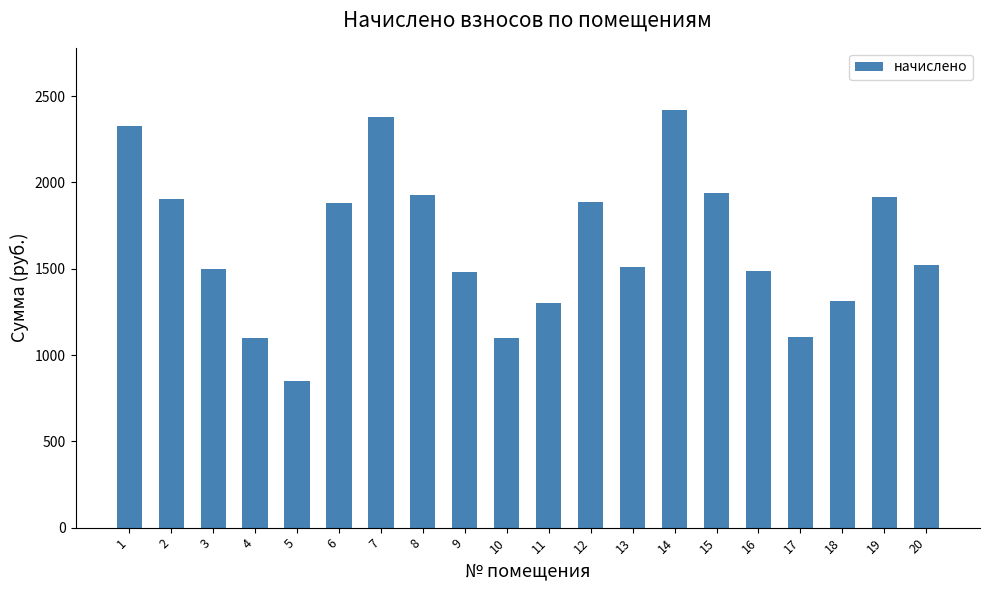

At which category does the chart reach its peak across all series?

14